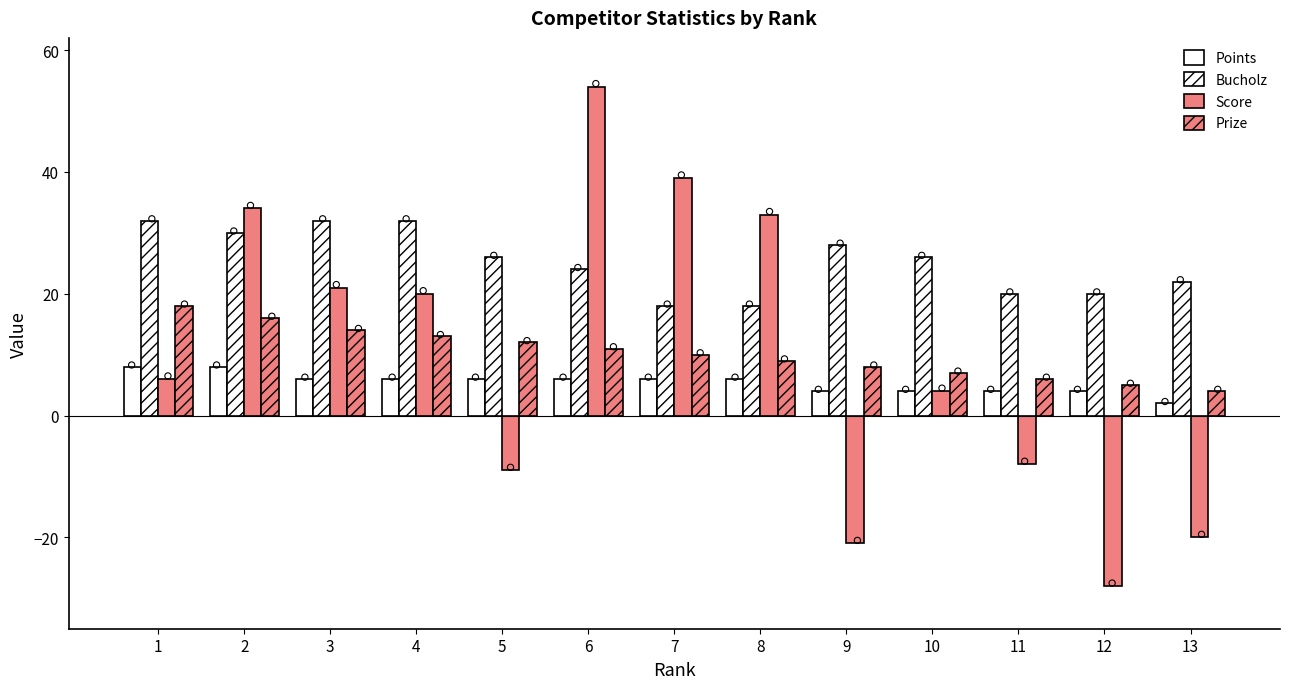

At how many categories does at least one series exceed 15?

13